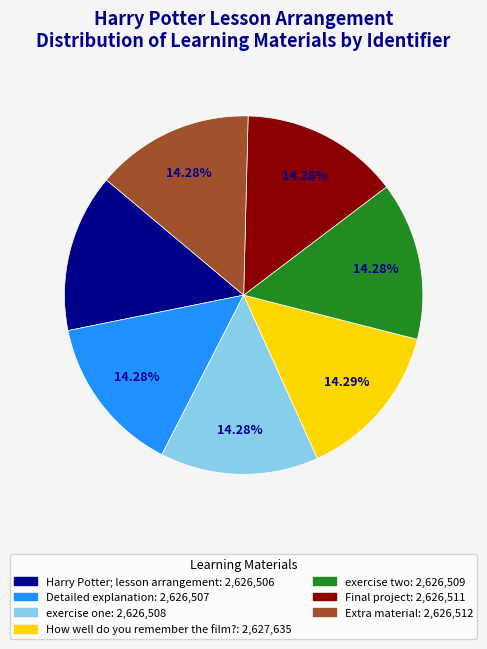

Does How well do you remember the film? account for over 50% of the chart?

No